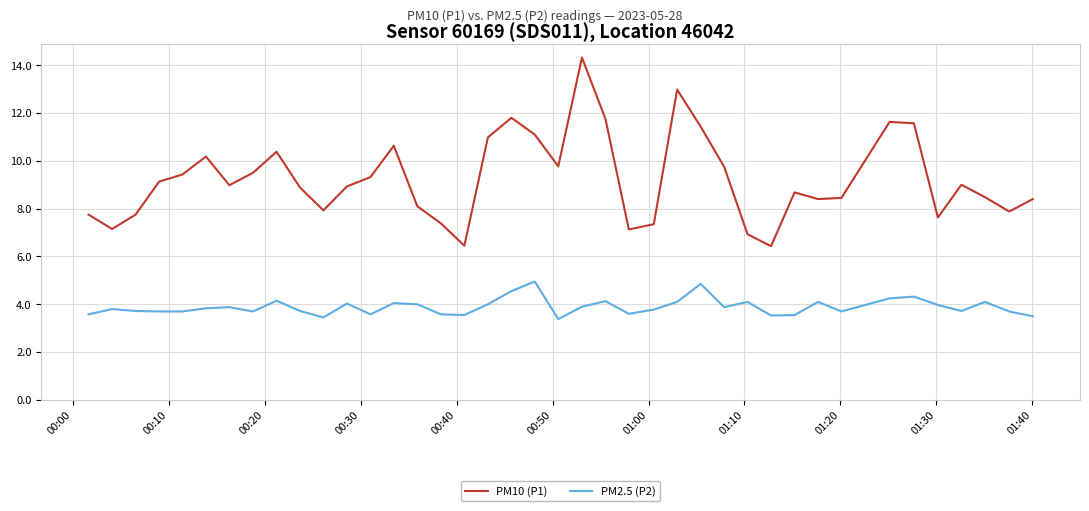

Which series has the largest range (max minus min)?

PM10 (P1)